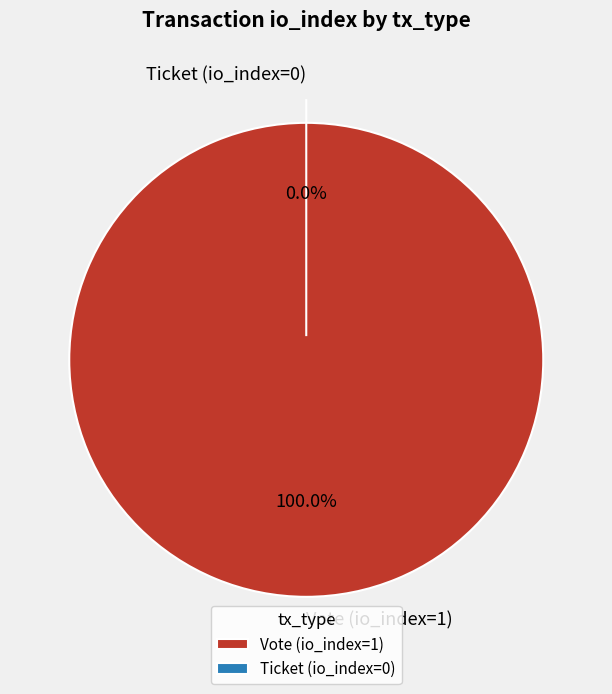

To the nearest percent, what percentage of the pie is Vote (io_index=1)?

100%